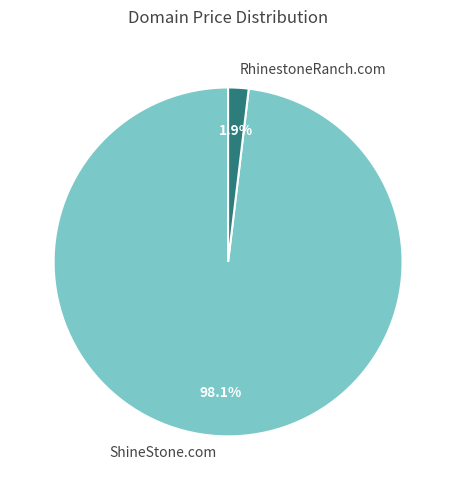

True or false: ShineStone.com accounts for 98% of the total.

True